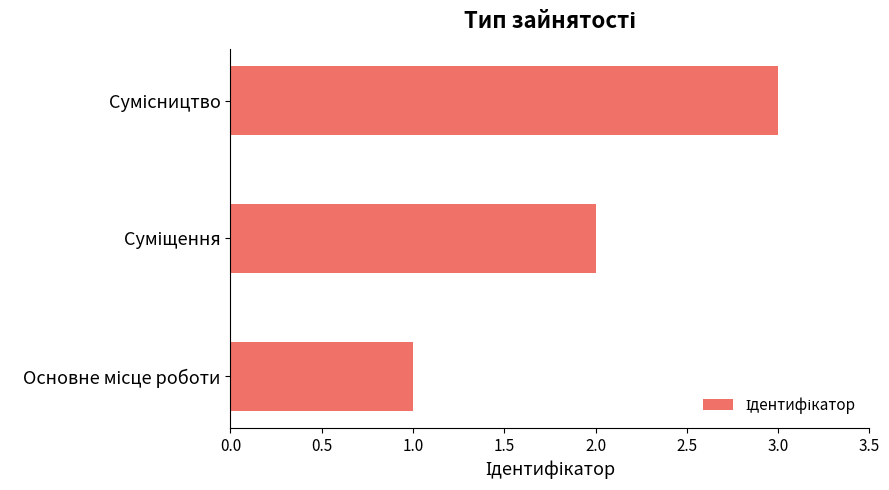

What is the maximum value shown in the chart?

3